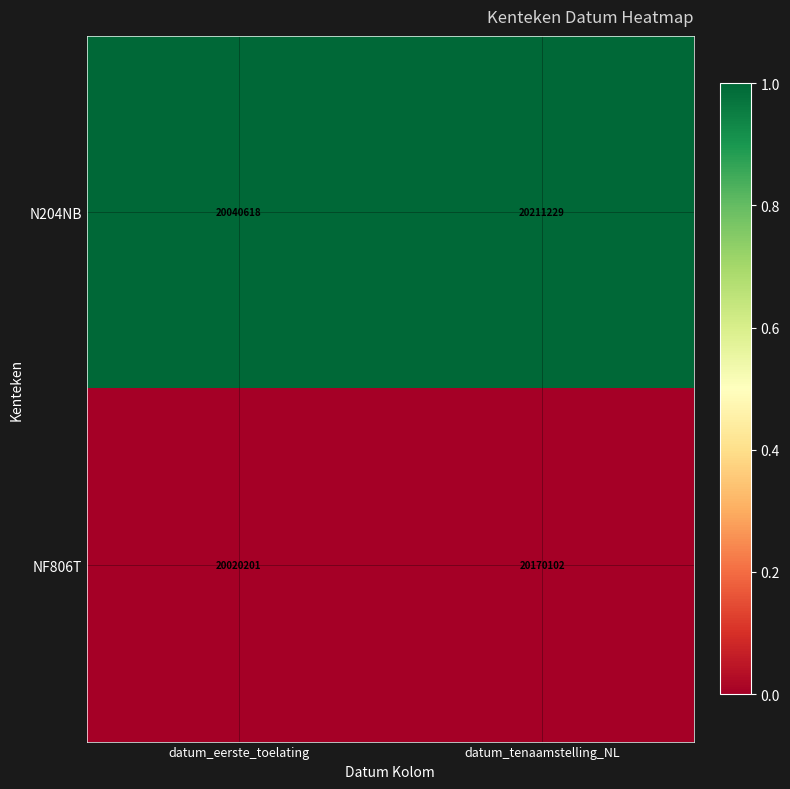

Which series changed the most between datum_eerste_toelating and datum_tenaamstelling_NL?

N204NB